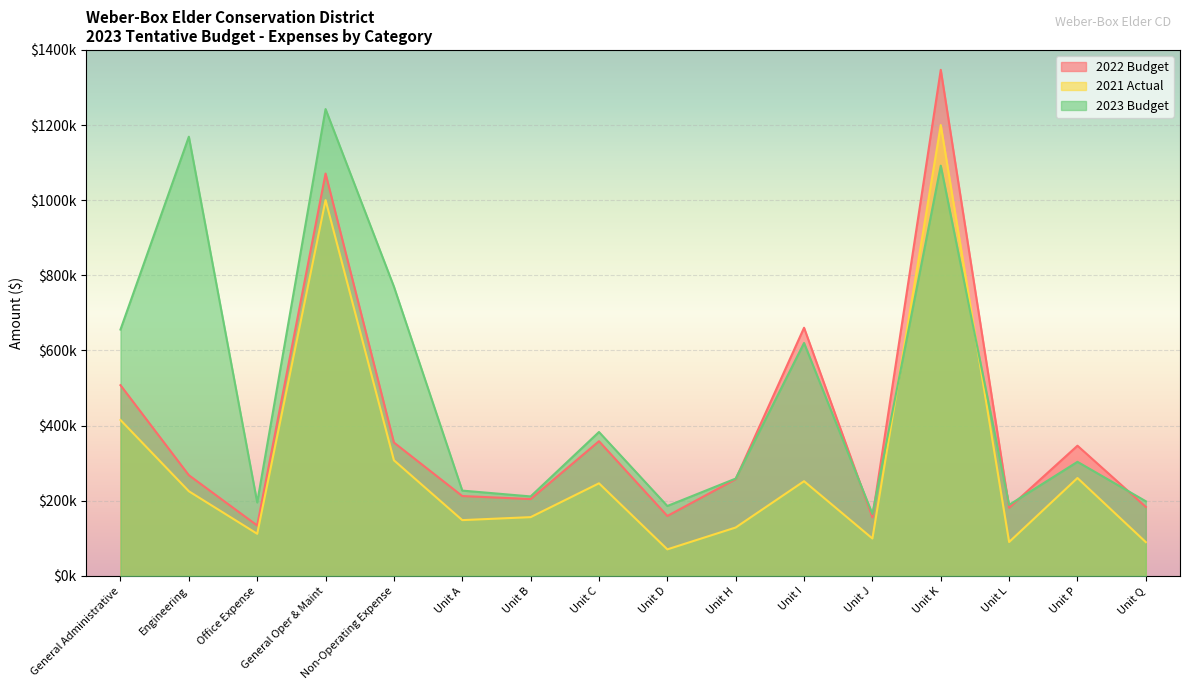

Between which two adjacent categories do 2023 Budget and 2021 Actual first intersect?

Unit J and Unit K